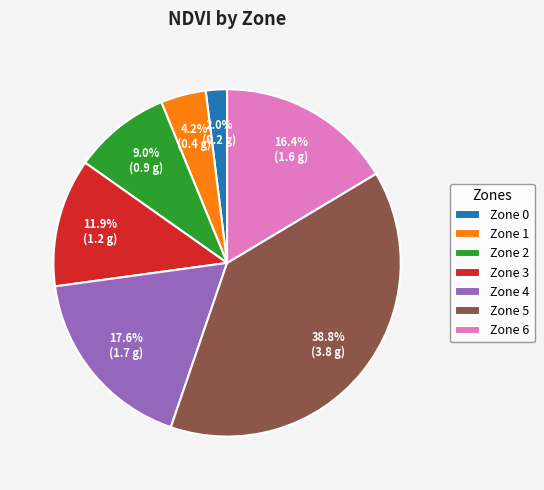

Rank the categories by value from lowest to highest.

Zone 0, Zone 1, Zone 2, Zone 3, Zone 6, Zone 4, Zone 5